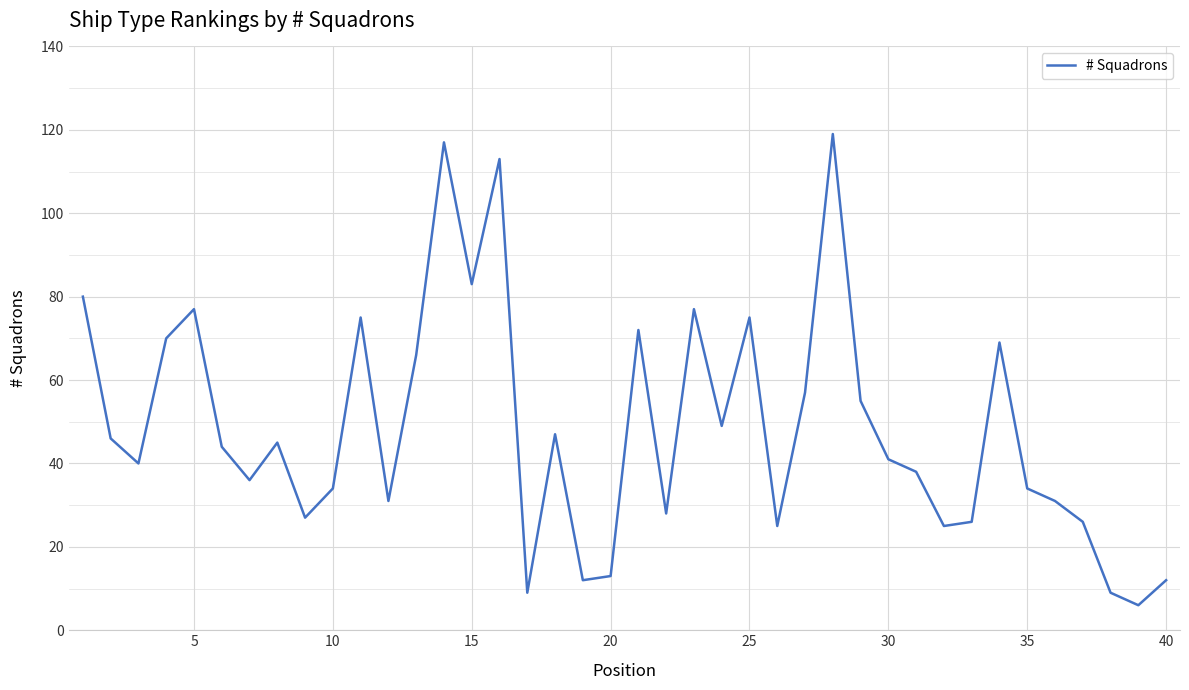

What is the sum of all values?

1939